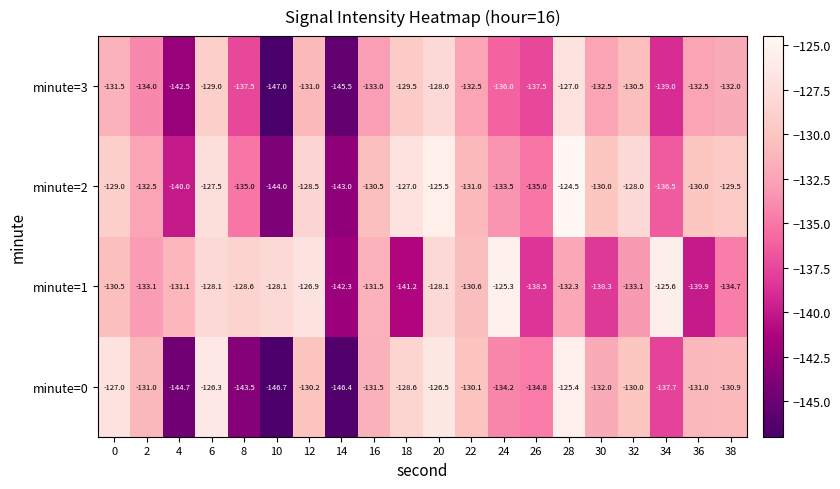

The minute=2 series shows -127.0 at 18. True or false?

True